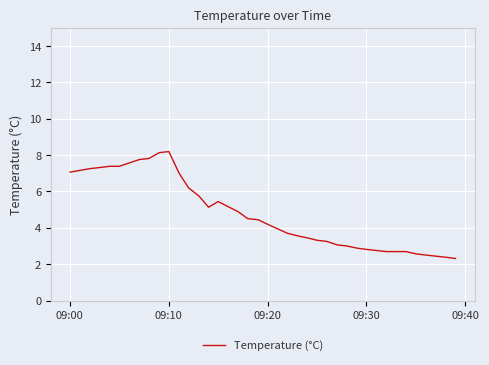

What is the average value?

4.6